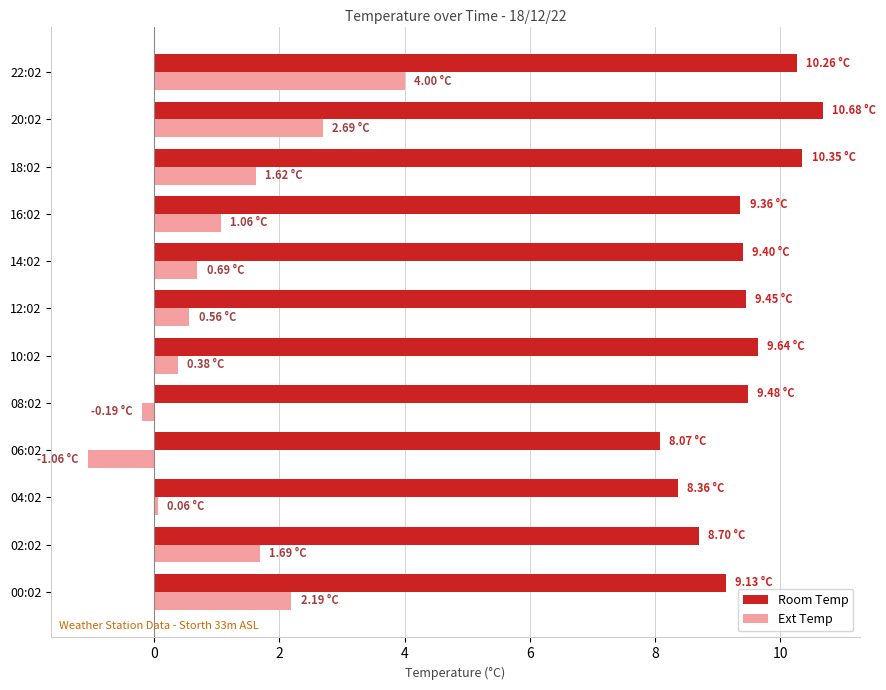

What is the sum of all Room Temp values?

112.9